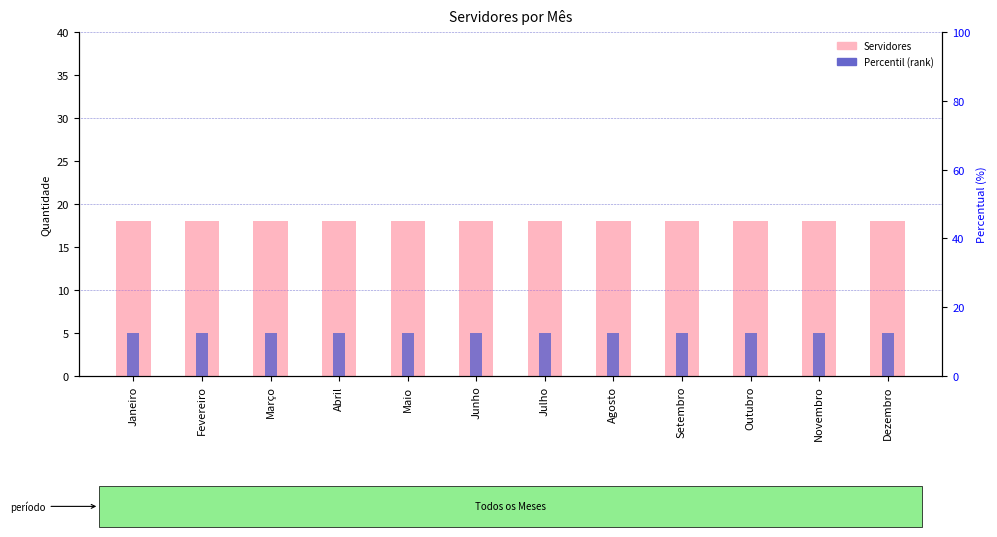

How many distinct data groups are displayed?

2